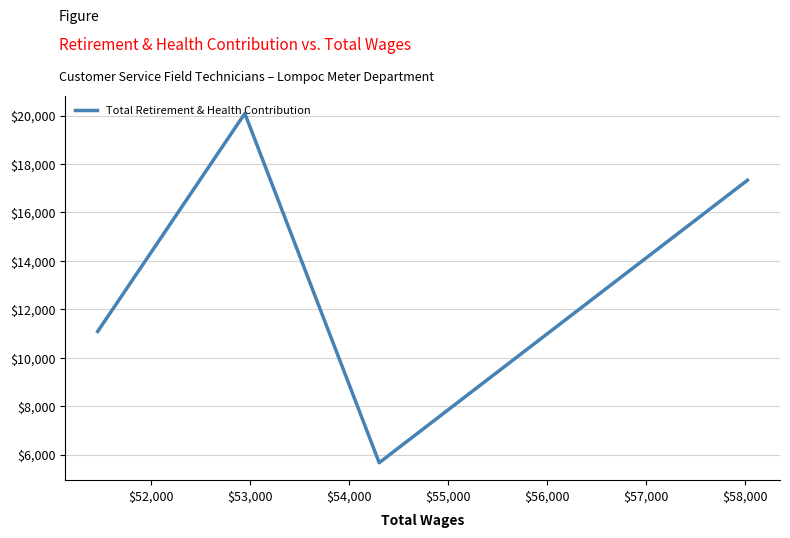

Is this an area chart (filled region under the line)?

No